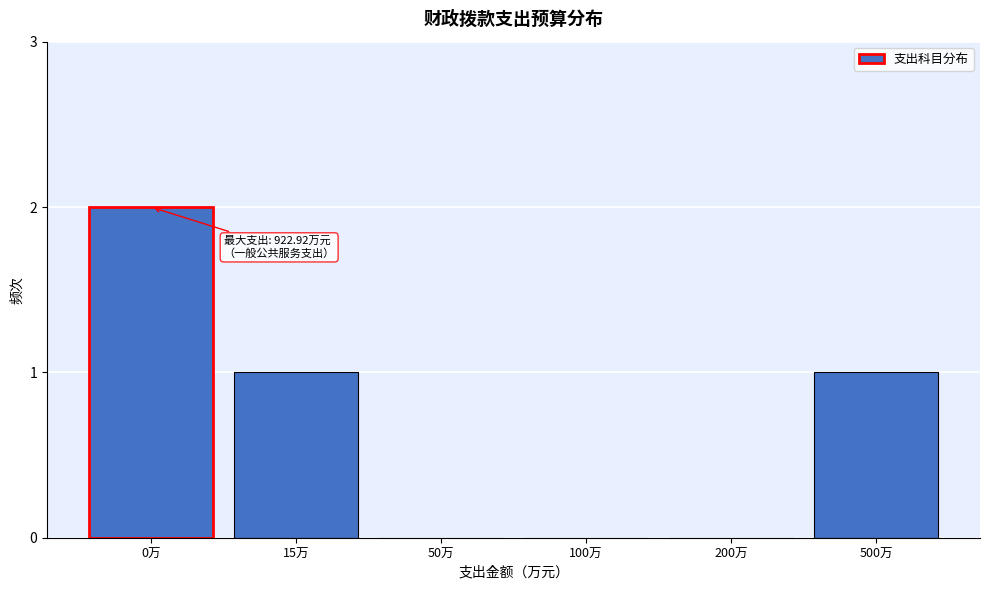

Reading left to right, transcribe all the data shown in this chart.

0万=2	15万=1	50万=0	100万=0	200万=0	500万=1